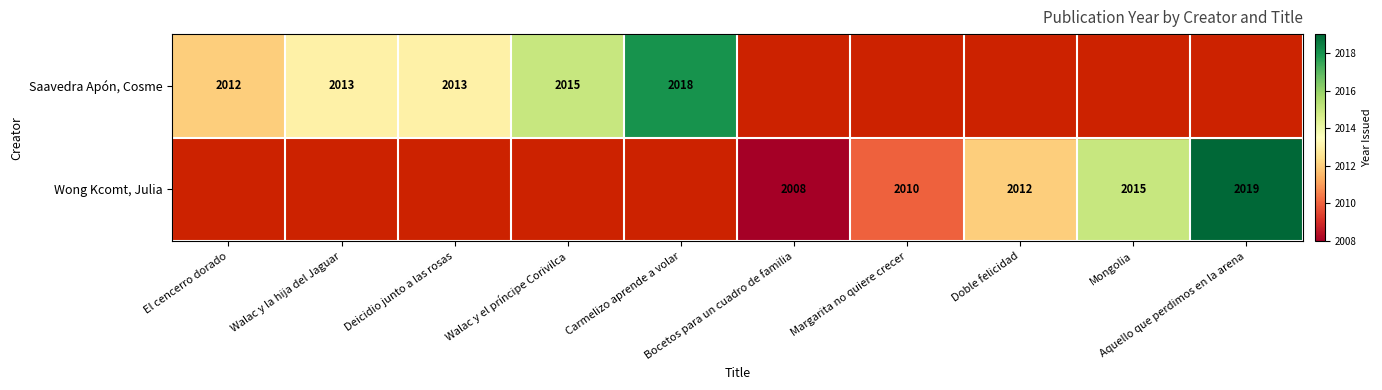

Where does the Saavedra Apón, Cosme series first go above 2012?

Walac y la hija del Jaguar